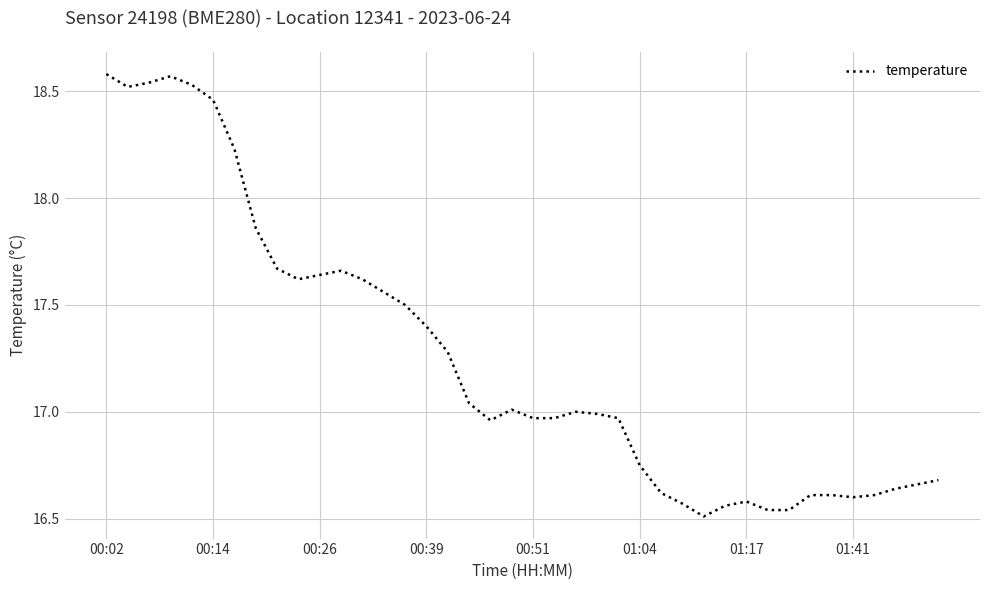

Is this an area chart (filled region under the line)?

No